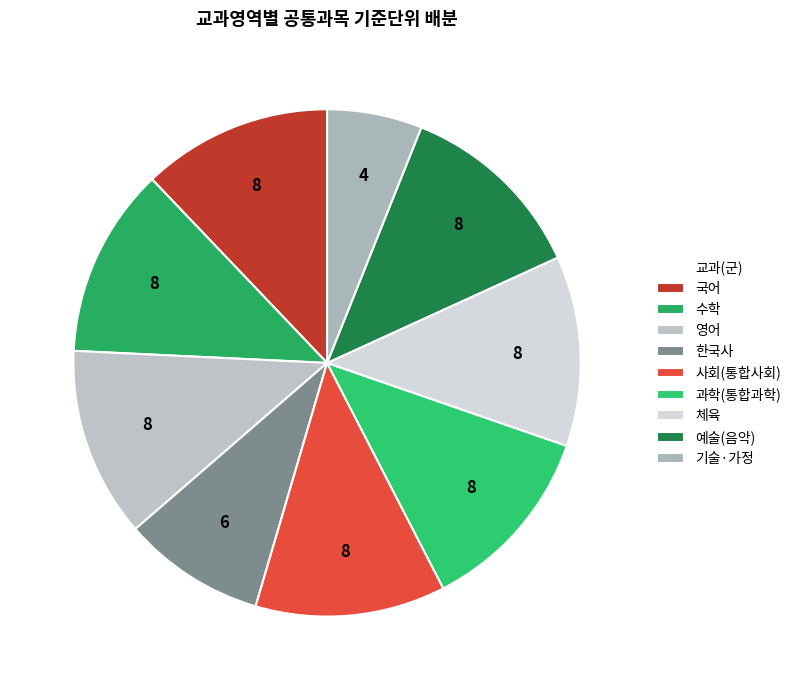

Count the number of slices in the pie.

9